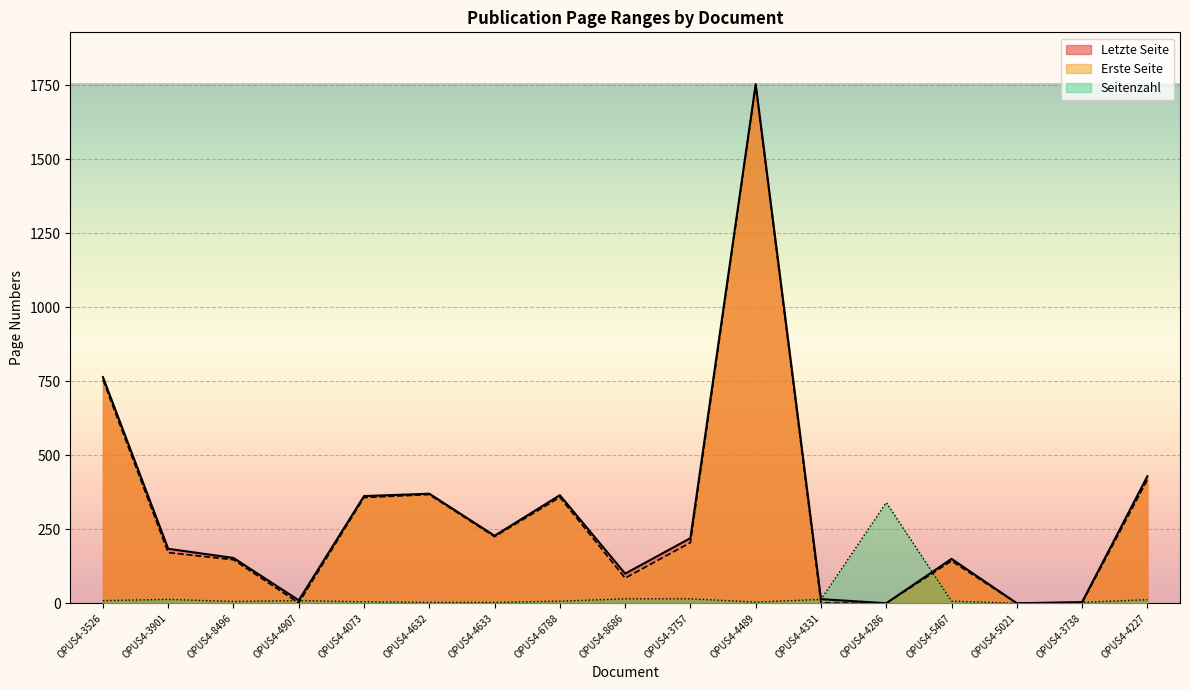

What is the label of the 13th point from the left?

OPUS4-4286